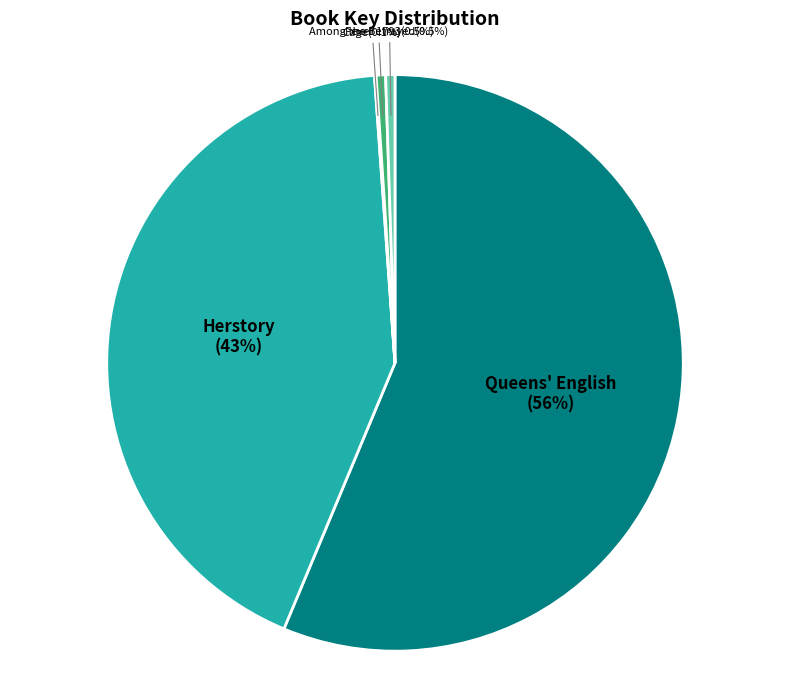

Which slice represents more than half of the pie?

Queens' English